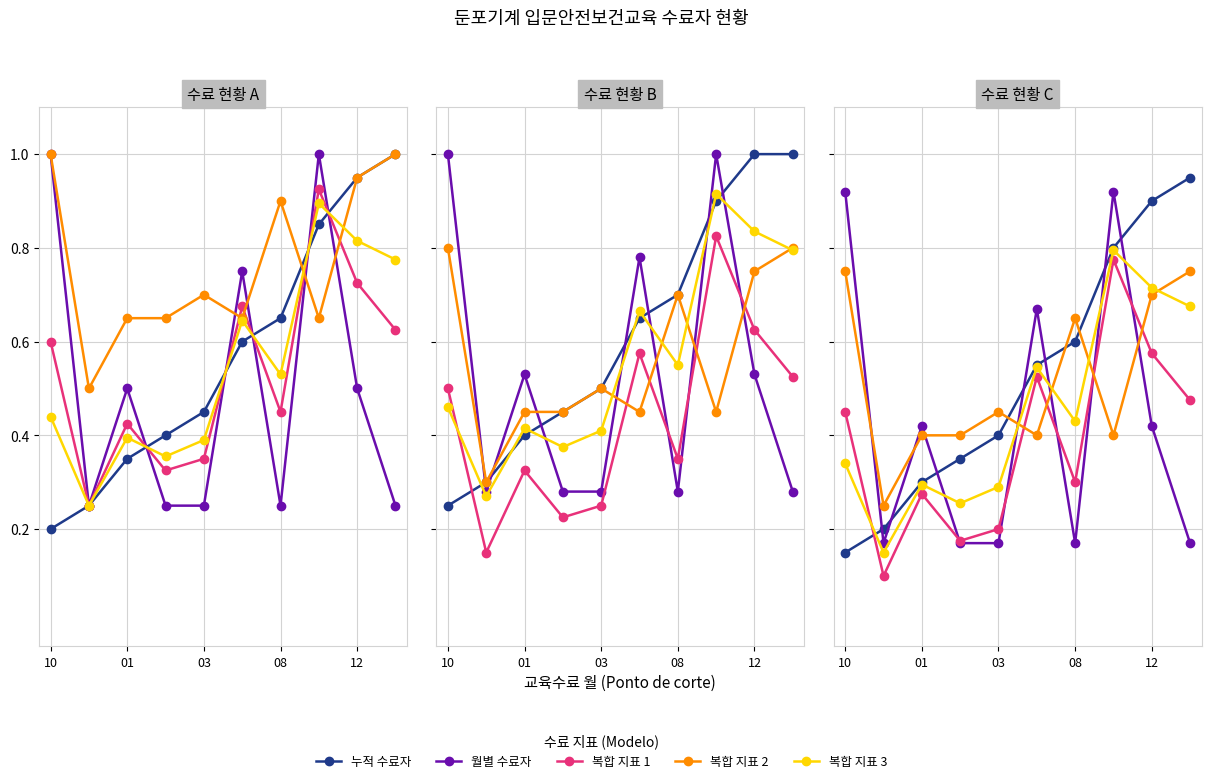

What is the value of the 월별 수료자 point at the 9th from the left?

0.4